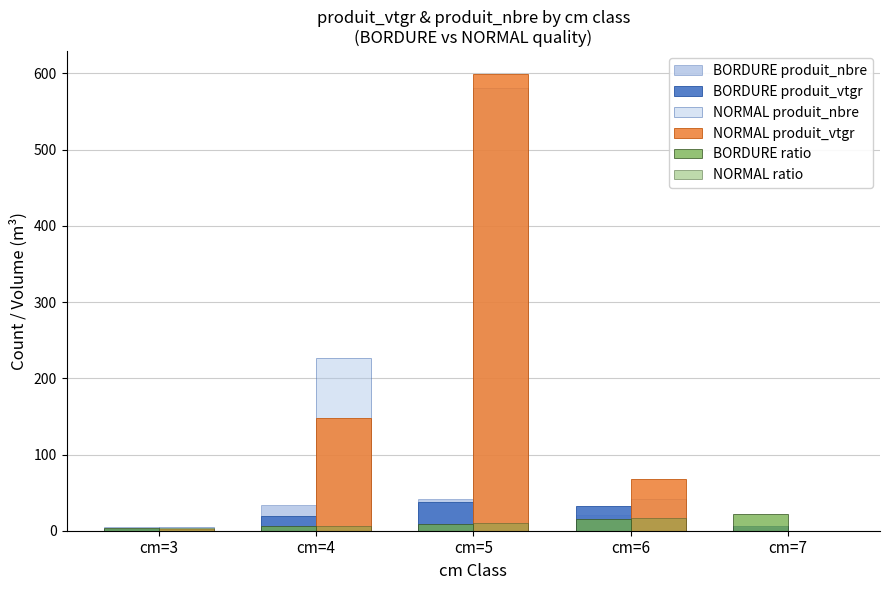

Between cm=3 and cm=4, which is larger?

cm=4